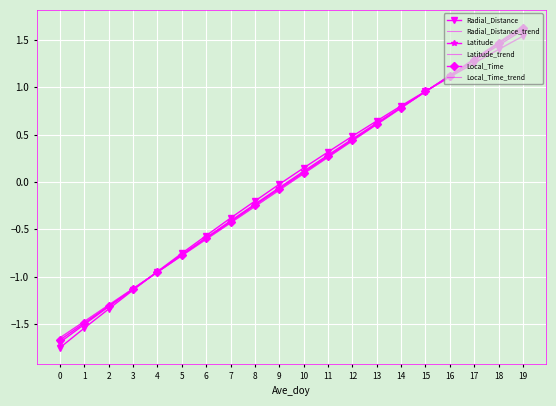

Reading left to right, what are all the values shown in this chart?

Radial_Distance: 0=-1.8	1=-1.5	2=-1.3	3=-1.1	4=-0.9	5=-0.8	6=-0.6	7=-0.4	8=-0.2	9=-0.0	10=0.1	11=0.3	12=0.5	13=0.6	14=0.8	15=1.0	16=1.1	17=1.3	18=1.4	19=1.5
Radial_Distance_trend: 0=-1.6	1=-1.5	2=-1.3	3=-1.1	4=-1.0	5=-0.8	6=-0.6	7=-0.4	8=-0.3	9=-0.1	10=0.1	11=0.3	12=0.4	13=0.6	14=0.8	15=1.0	16=1.1	17=1.3	18=1.5	19=1.6
Latitude: 0=-1.7	1=-1.5	2=-1.3	3=-1.1	4=-0.9	5=-0.8	6=-0.6	7=-0.4	8=-0.2	9=-0.1	10=0.1	11=0.3	12=0.5	13=0.6	14=0.8	15=1.0	16=1.1	17=1.3	18=1.4	19=1.6
Latitude_trend: 0=-1.6	1=-1.5	2=-1.3	3=-1.1	4=-1.0	5=-0.8	6=-0.6	7=-0.4	8=-0.3	9=-0.1	10=0.1	11=0.3	12=0.4	13=0.6	14=0.8	15=1.0	16=1.1	17=1.3	18=1.5	19=1.6
Local_Time: 0=-1.7	1=-1.5	2=-1.3	3=-1.1	4=-1.0	5=-0.8	6=-0.6	7=-0.4	8=-0.2	9=-0.1	10=0.1	11=0.3	12=0.4	13=0.6	14=0.8	15=1.0	16=1.1	17=1.3	18=1.5	19=1.6
Local_Time_trend: 0=-1.6	1=-1.5	2=-1.3	3=-1.1	4=-1.0	5=-0.8	6=-0.6	7=-0.4	8=-0.3	9=-0.1	10=0.1	11=0.3	12=0.4	13=0.6	14=0.8	15=1.0	16=1.1	17=1.3	18=1.5	19=1.6